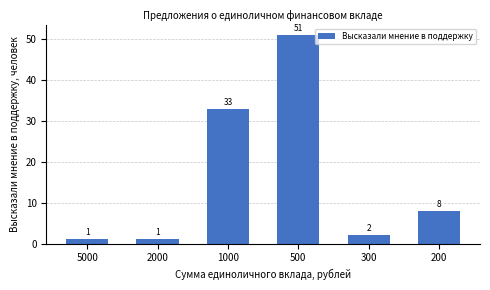

At which label does the data first exceed 8?

1000